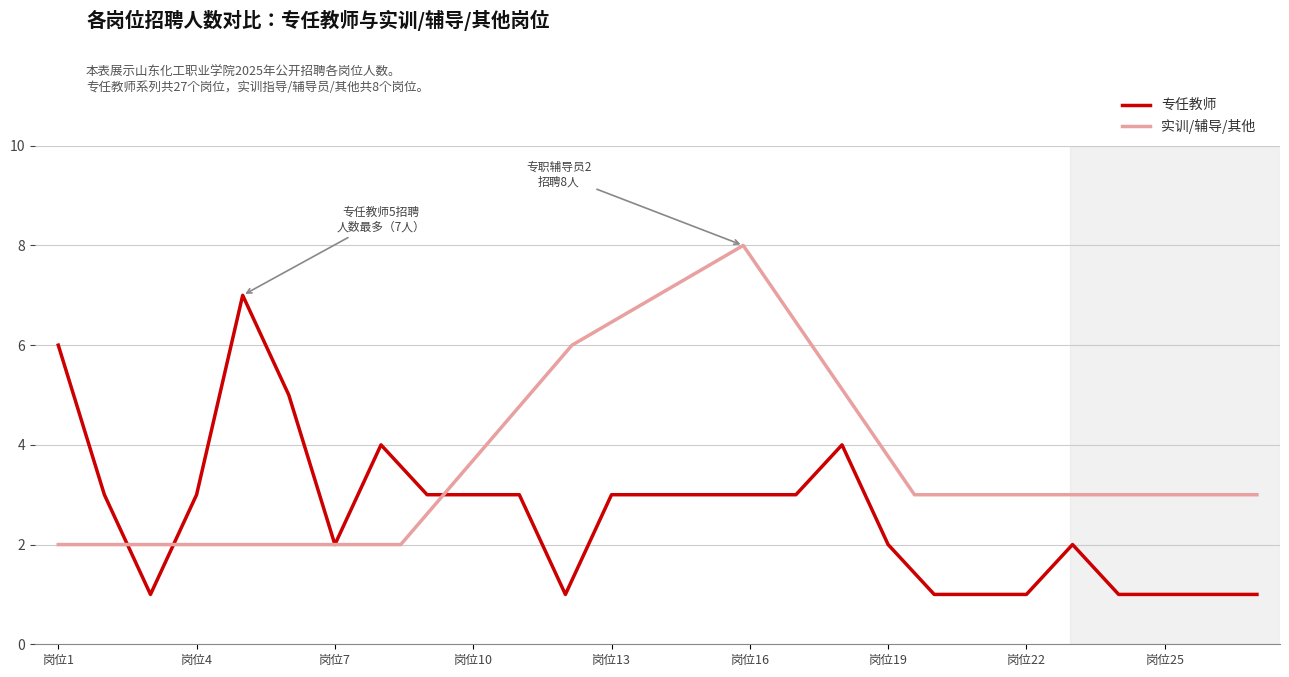

Count the number of categories in the chart.

27